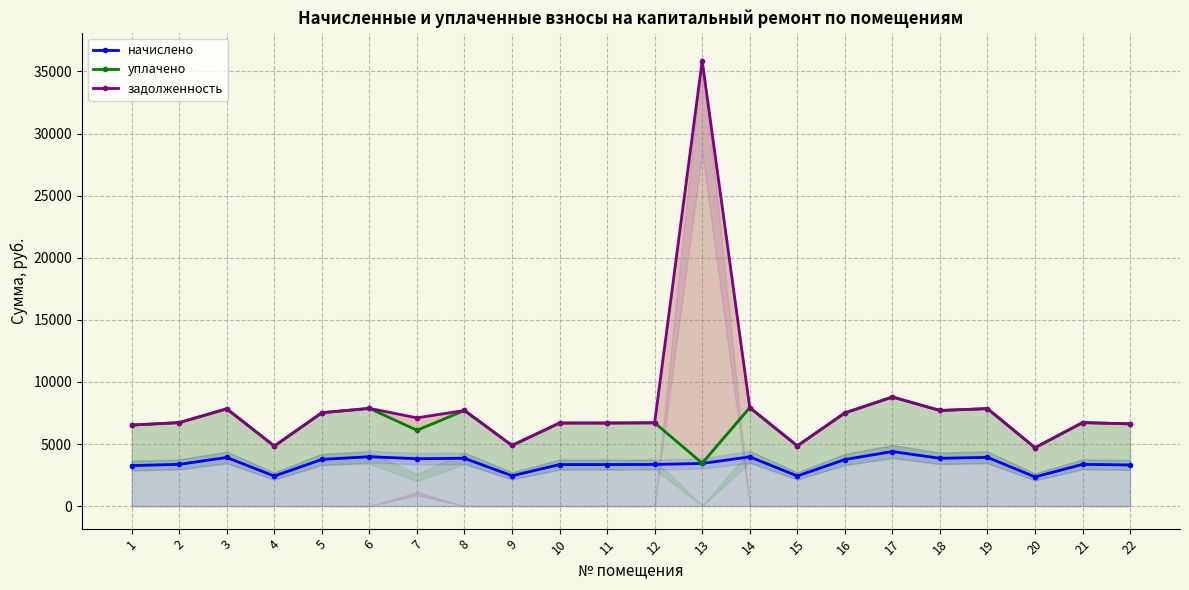

Reading left to right, what are all the values shown in this chart?

начислено: 3262.3	3361.7	3916.4	2417.8	3759.1	3977.6	3817.2	3850.2	2442.6	3345.1	3345.1	3353.4	3436.2	3966.2	2426.0	3750.8	4392.9	3850.2	3924.7	2351.5	3361.7	3312.0
уплачено: 6524.6	6723.4	7832.9	4835.5	7518.2	7869.2	6107.5	7700.4	4885.2	6690.2	6690.2	6706.8	3456.2	7932.4	4852.1	7501.7	8785.8	7700.4	7849.4	4703.0	6723.4	6624.0
задолженность: 6524.6	6723.4	7832.9	4835.5	7518.2	7869.2	7107.0	7700.4	4885.2	6690.2	6690.2	6706.8	35862.2	7932.4	4852.1	7501.7	8785.8	7700.4	7849.4	4703.0	6723.4	6624.0